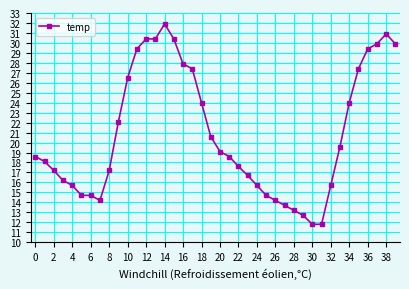

True or false: the data has more than 1 interior local peaks.

True